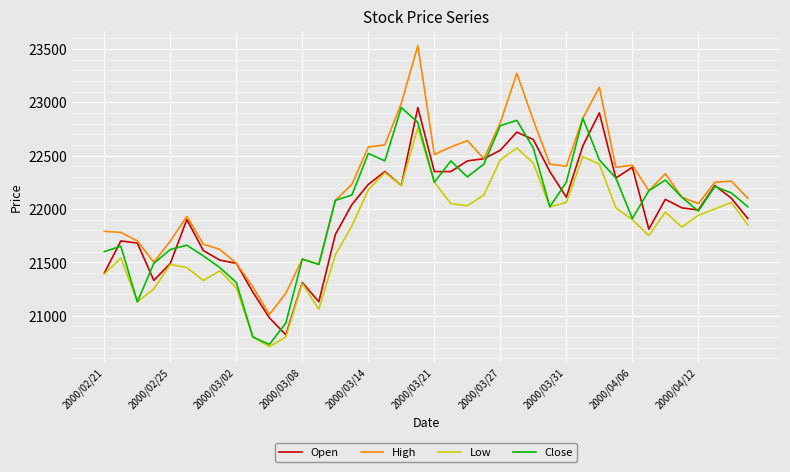

What is the average value of the High series?

22192